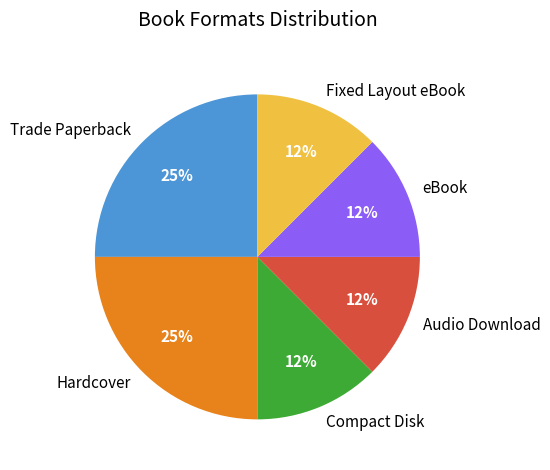

Count the number of slices in the pie.

6